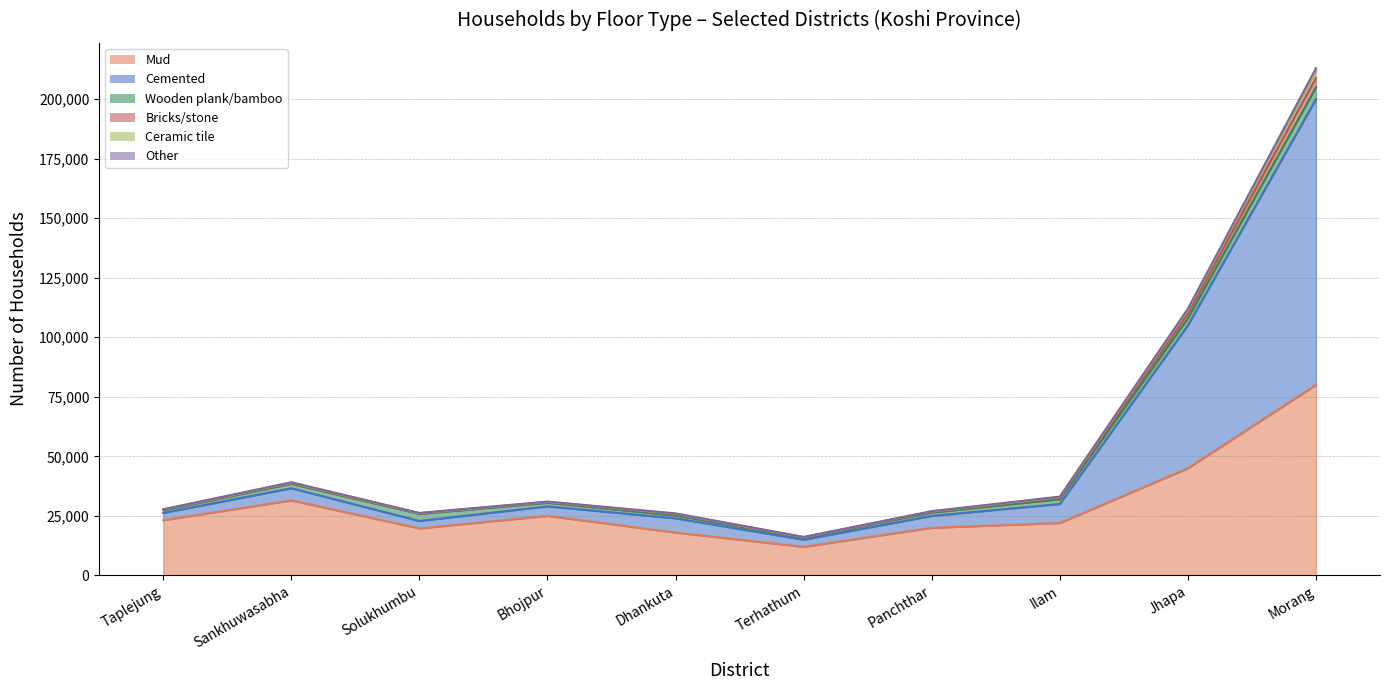

Is it true that Mud equals 11547 at Bhojpur?

False